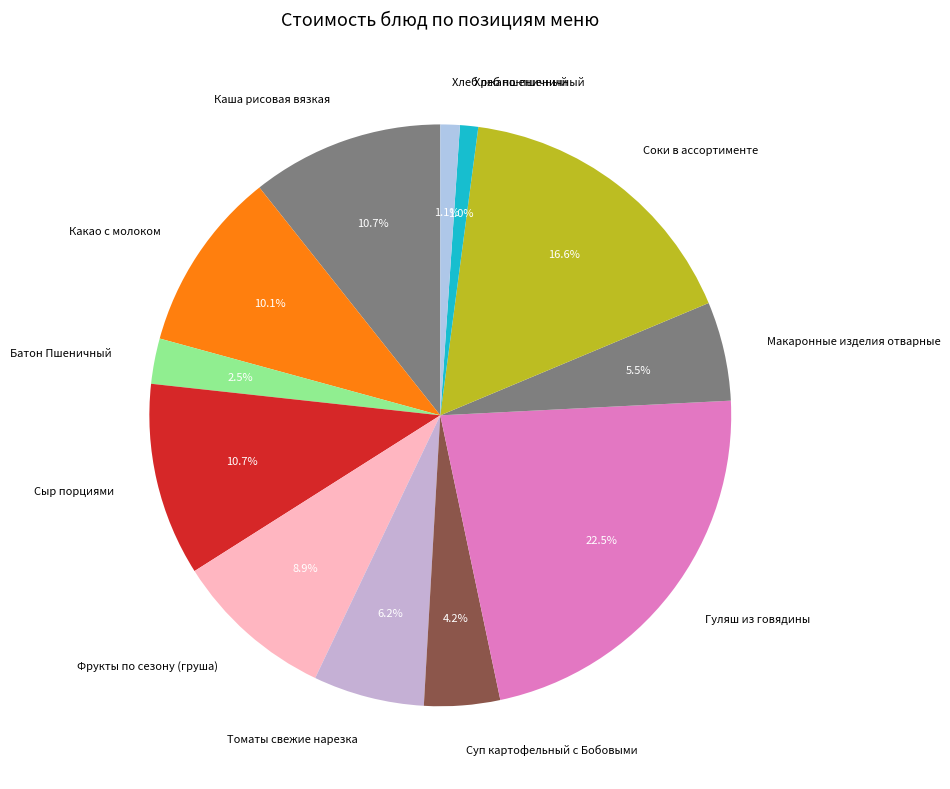

To the nearest percent, what is the average slice percentage?

8%